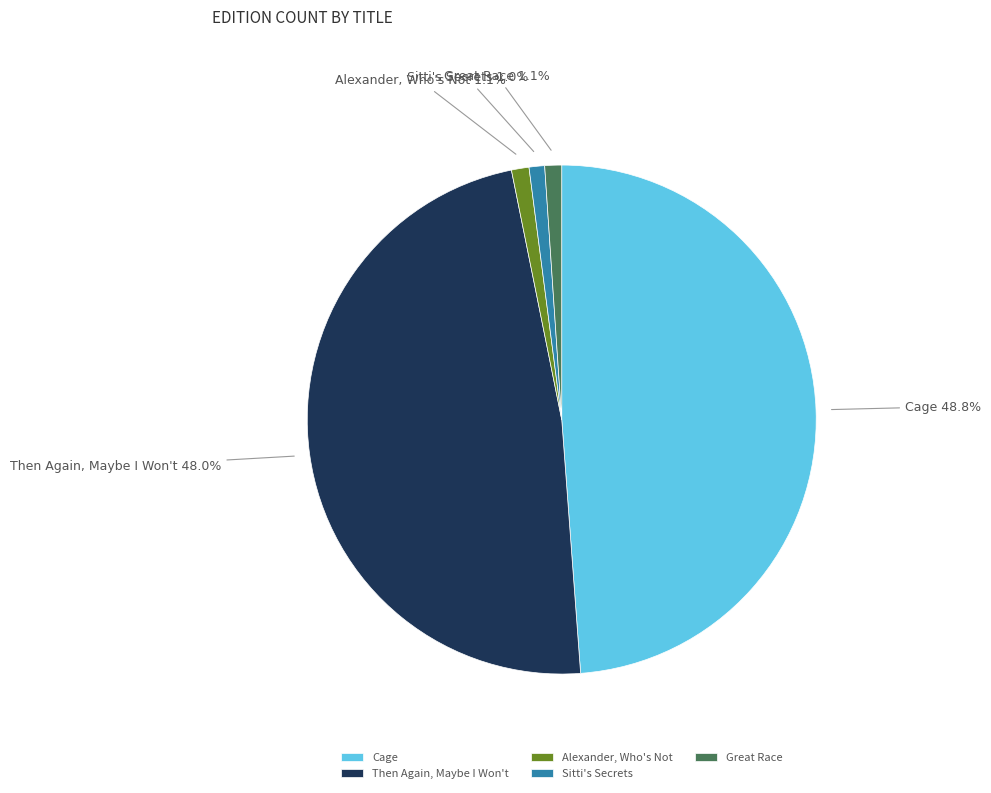

What percentage do Then Again, Maybe I Won't and Great Race together represent?

49.1%